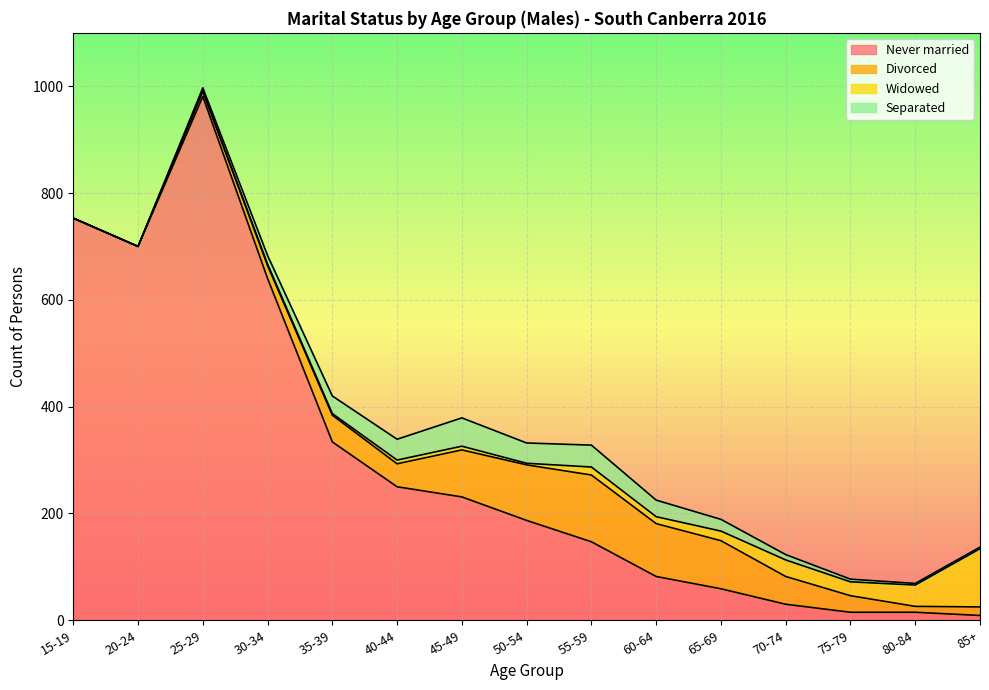

Does the chart display data point markers on the line(s)?

No